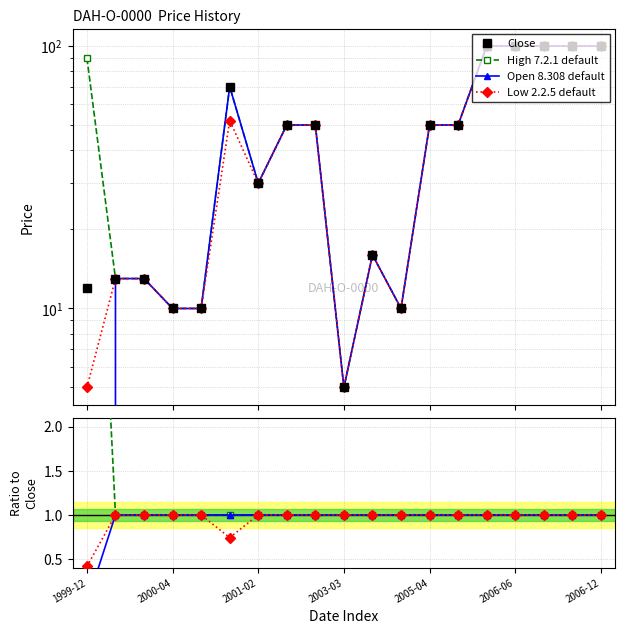

List the series in order of their peak value, lowest first.

Open, High, Low, Close